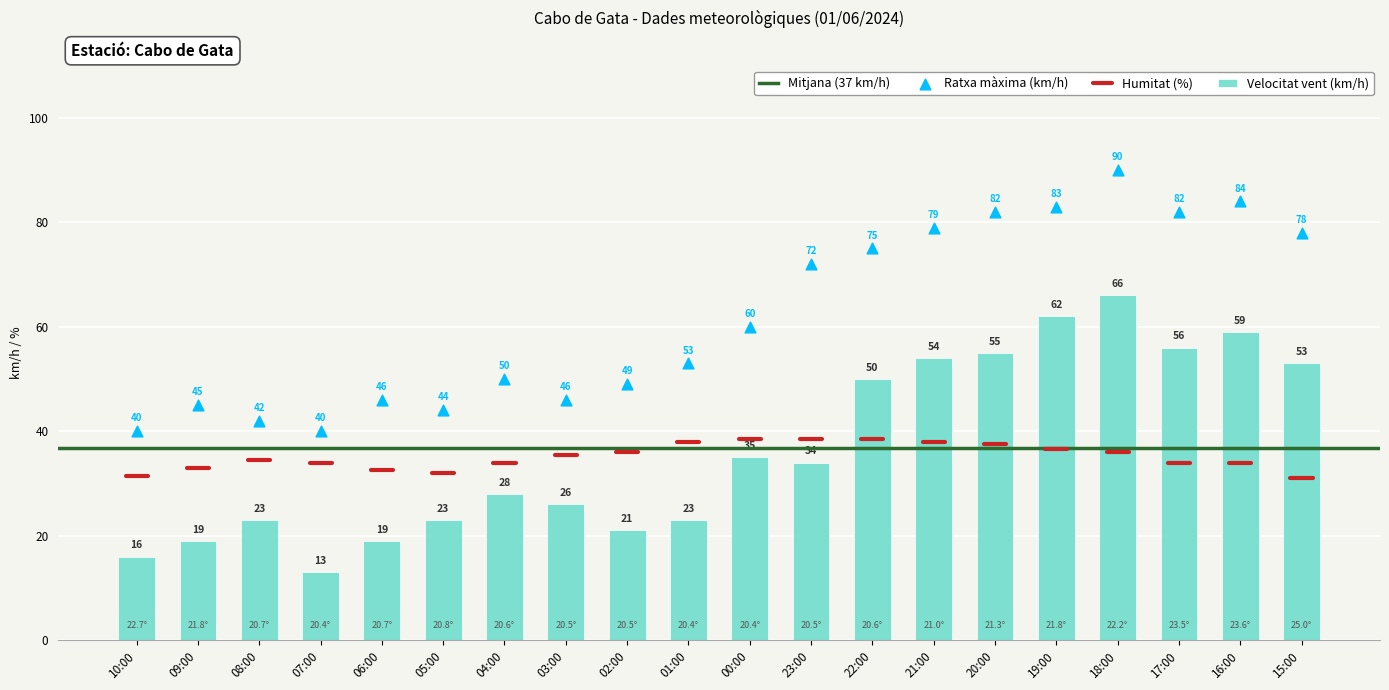

Which series has the widest spread of Y values?

Velocitat vent